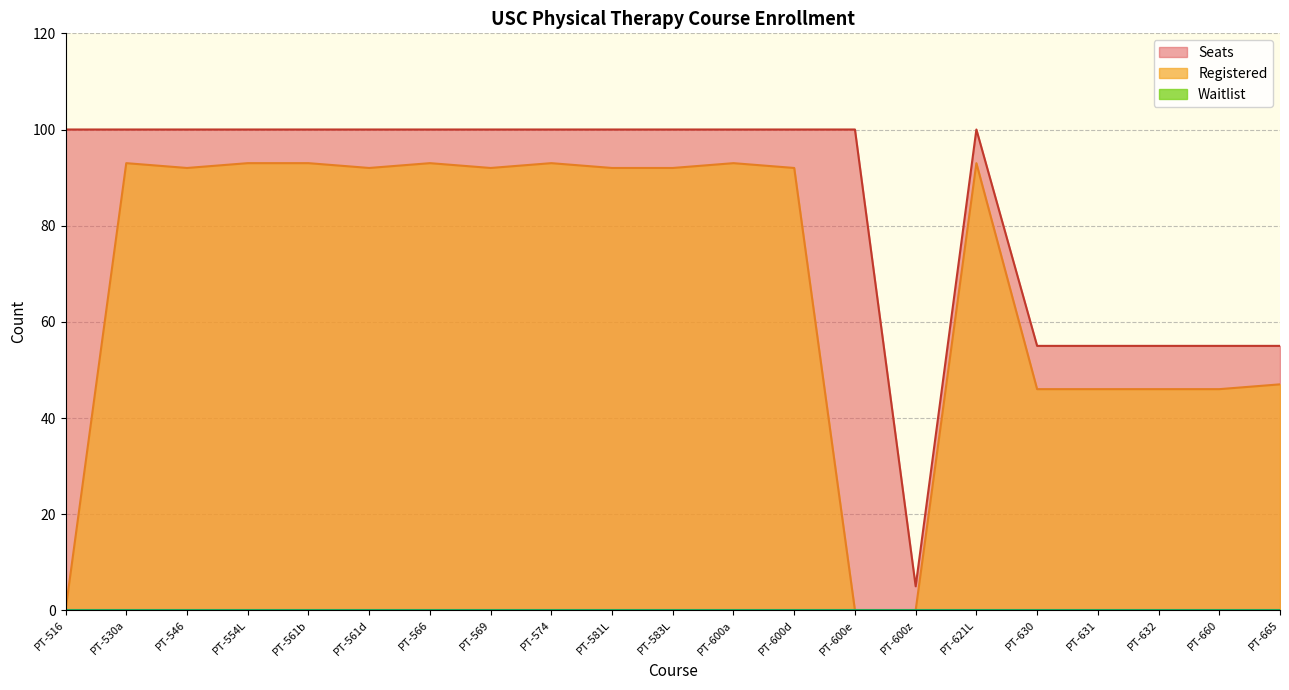

What is the sum of the Seats values at 25 and PT-546?

200